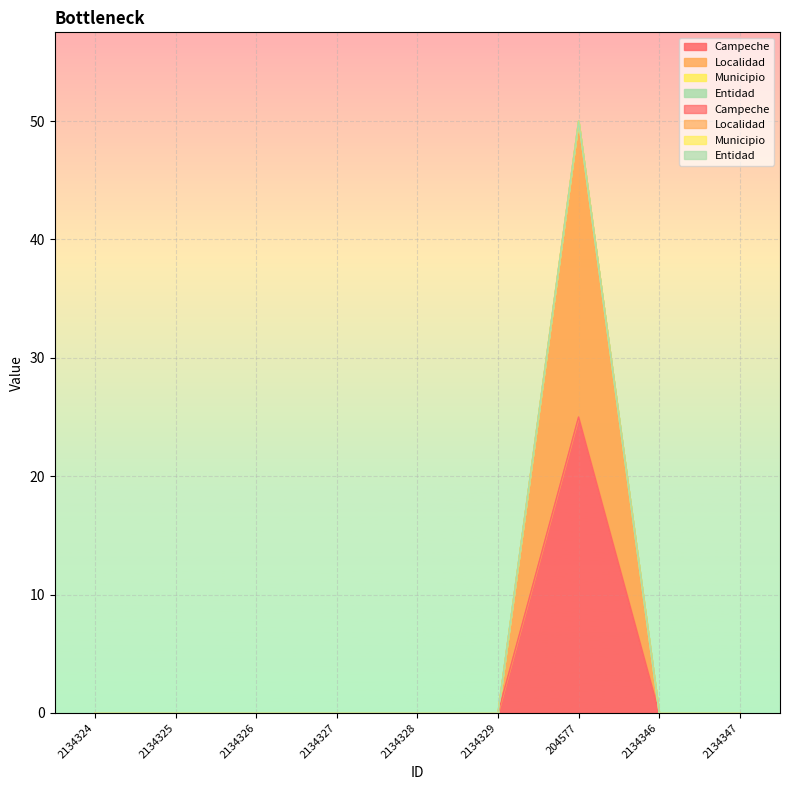

True or false: Campeche and Localidad cross at least once.

False